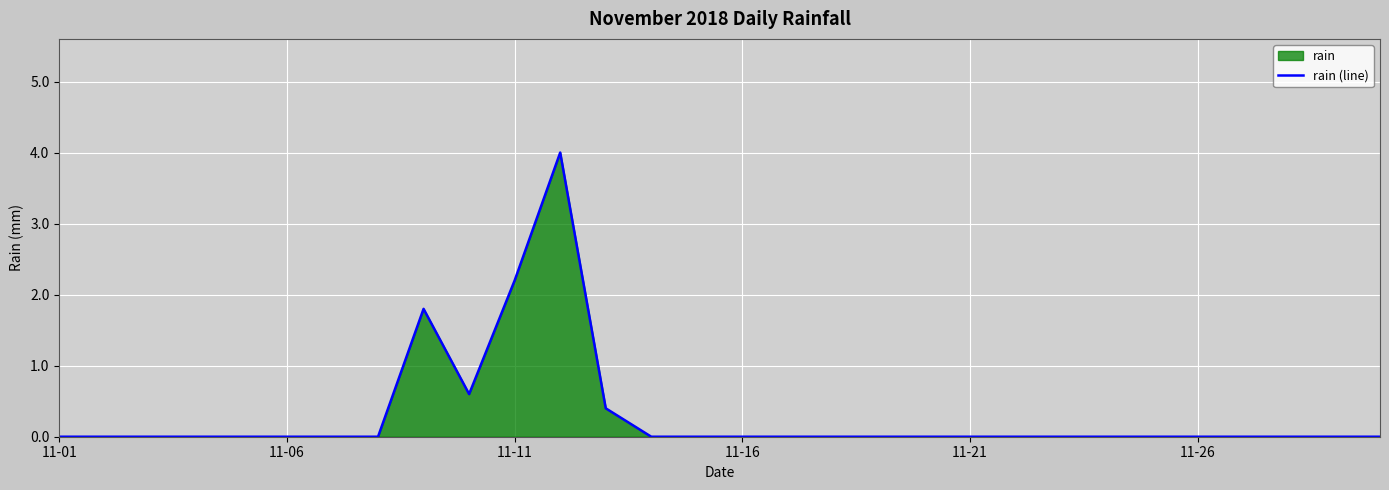

True or false: the data shows 0.0 at 11-21.

True